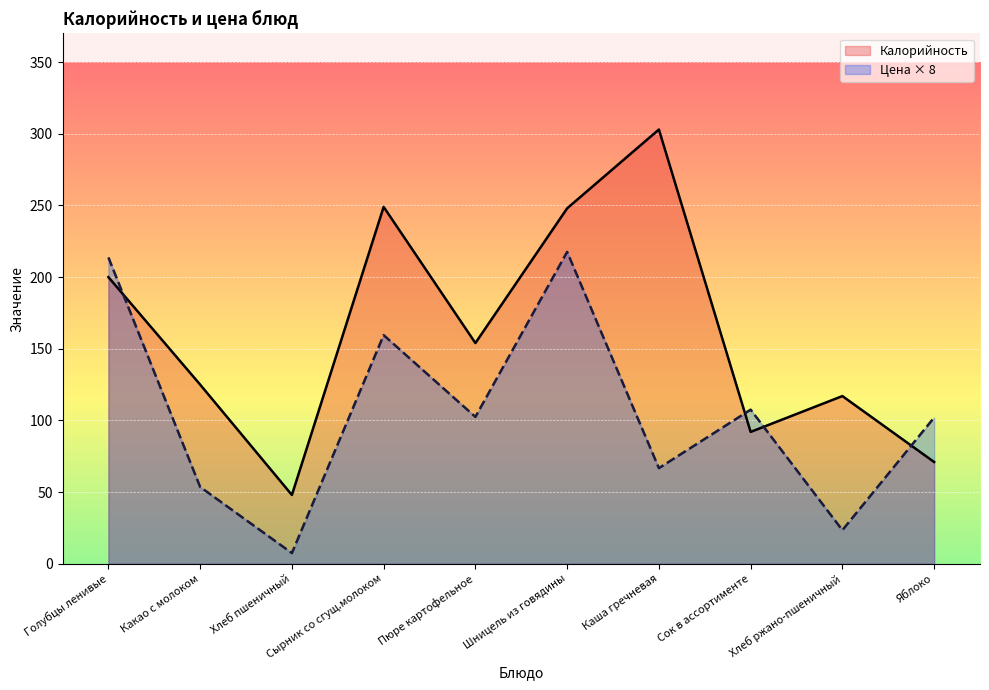

Where do Калорийность and Цена first cross each other?

Голубцы ленивые and Какао с молоком